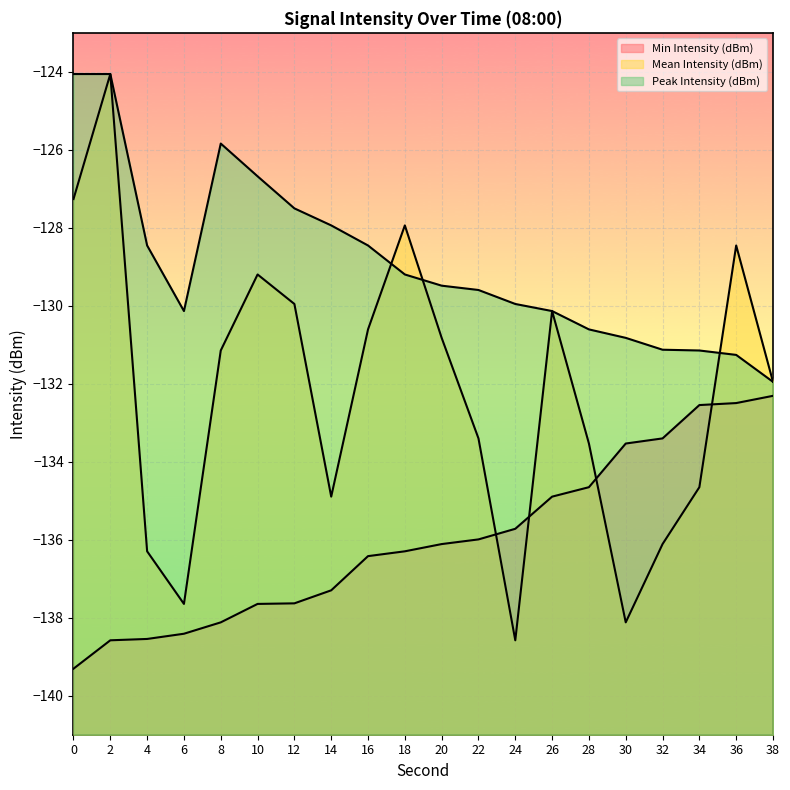

Reading left to right, transcribe all the data shown in this chart.

Mean Intensity (dBm): 0=-127.3	2=-124.1	4=-136.3	6=-137.6	8=-131.1	10=-129.2	12=-130.0	14=-134.9	16=-130.6	18=-127.9	20=-130.8	22=-133.4	24=-138.6	26=-130.1	28=-133.5	30=-138.1	32=-136.1	34=-134.7	36=-128.5	38=-132.0
Peak Intensity (dBm): 0=-124.1	2=-124.1	4=-128.5	6=-130.1	8=-125.8	10=-126.7	12=-127.5	14=-127.9	16=-128.5	18=-129.2	20=-129.5	22=-129.6	24=-130.0	26=-130.1	28=-130.6	30=-130.8	32=-131.1	34=-131.1	36=-131.3	38=-132.0
Min Intensity (dBm): 0=-139.3	2=-138.6	4=-138.5	6=-138.4	8=-138.1	10=-137.6	12=-137.6	14=-137.3	16=-136.4	18=-136.3	20=-136.1	22=-136.0	24=-135.7	26=-134.9	28=-134.7	30=-133.5	32=-133.4	34=-132.5	36=-132.5	38=-132.3